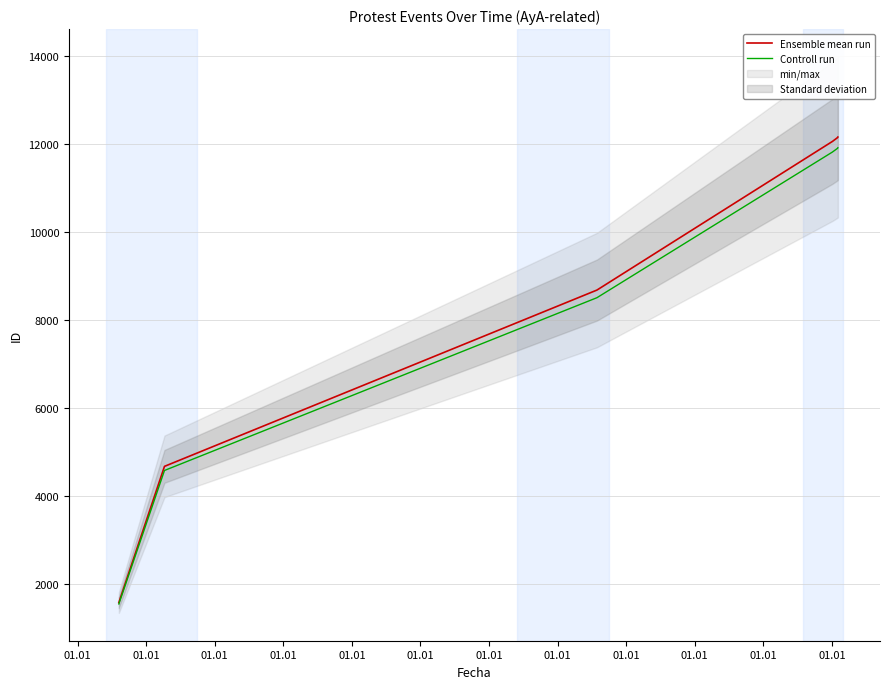

What is the total value across all series at 01.01?

3110.6